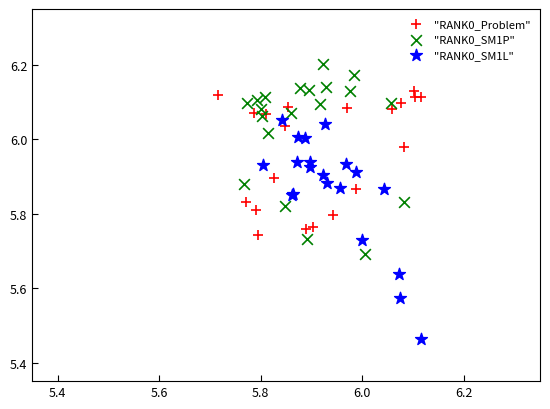

Which series reaches the minimum Y coordinate?

"RANK0_SM1L"